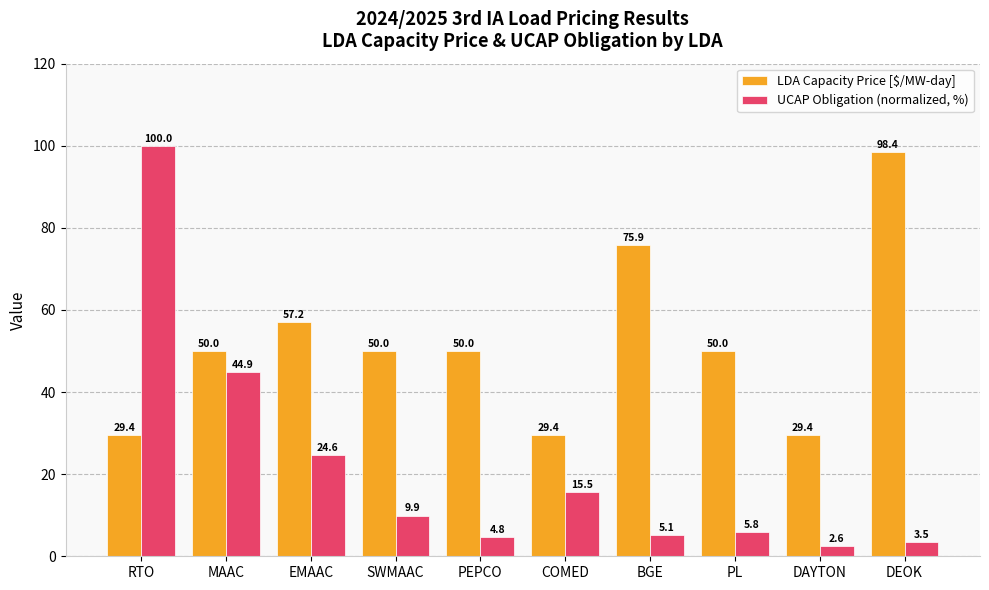

What is the difference between the highest and lowest values at DAYTON?

26.8